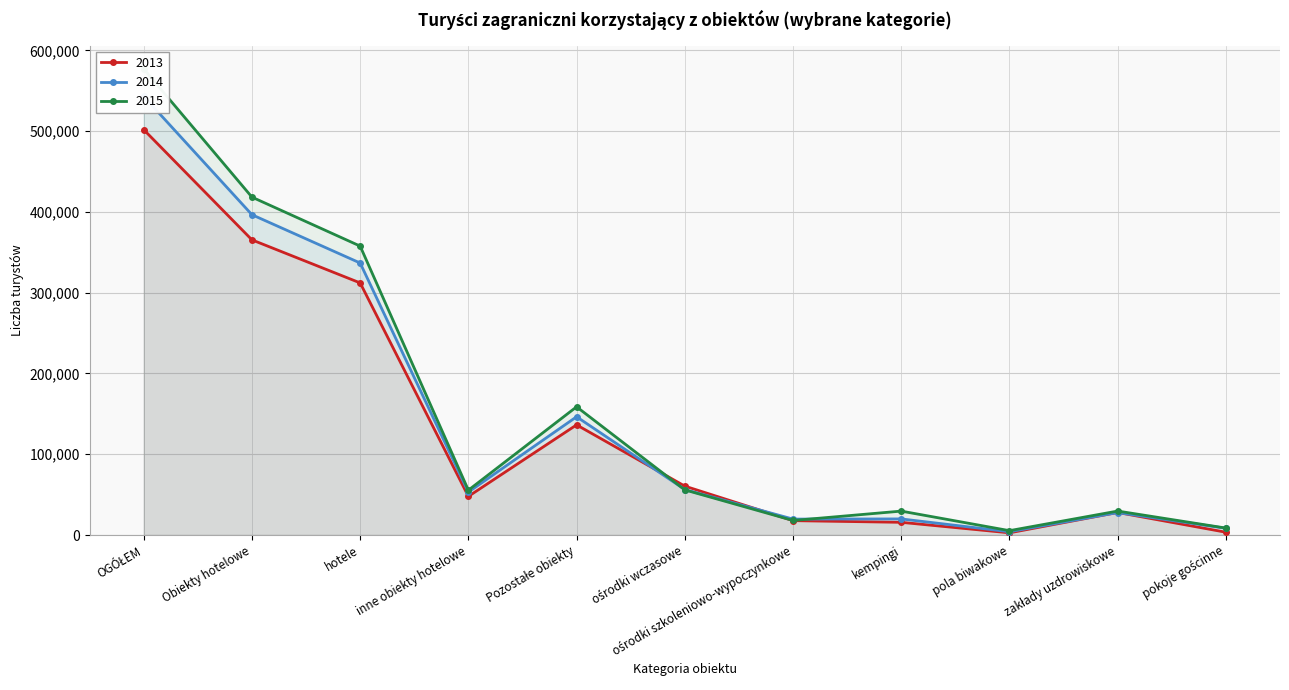

How many values in the 2013 series exceed 15783?

8